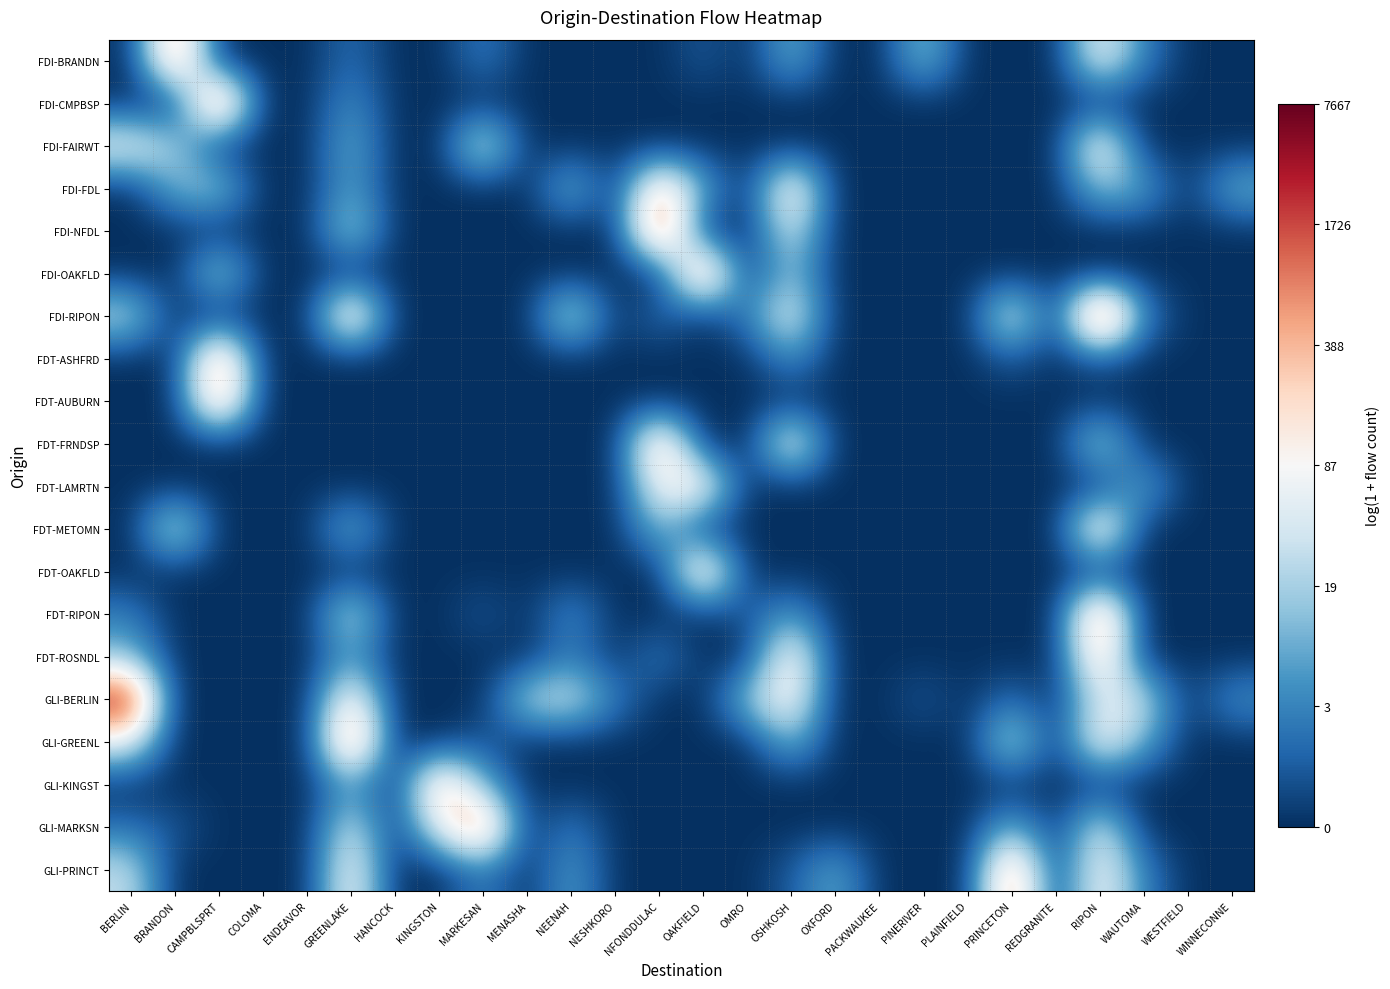

Which label corresponds to the smallest value in the chart?

BERLIN